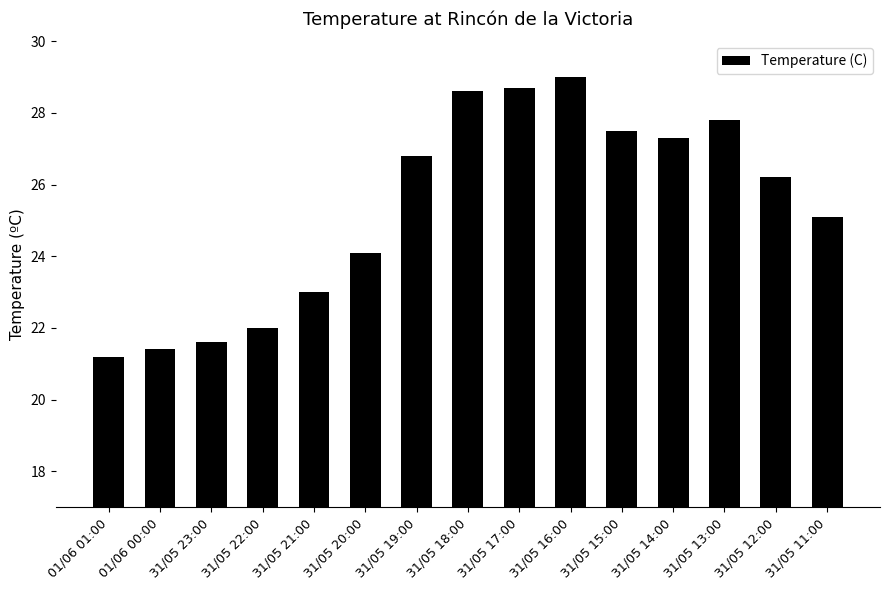

What is the average value?

25.4